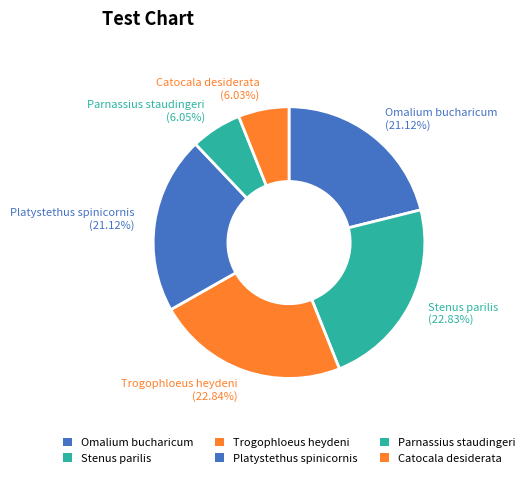

What is the ratio of the value at Omalium bucharicum to the value at Stenus parilis?

0.9